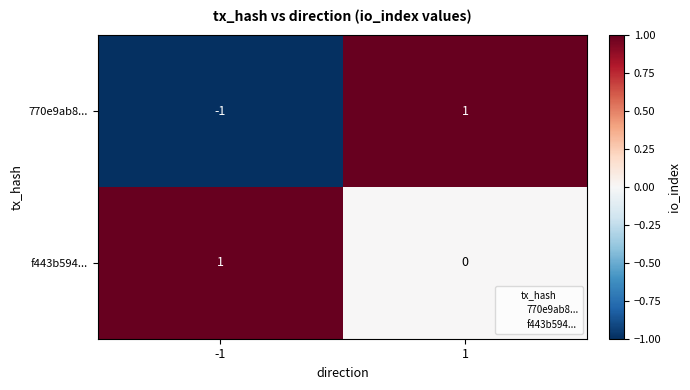

What is the smallest value displayed?

-1